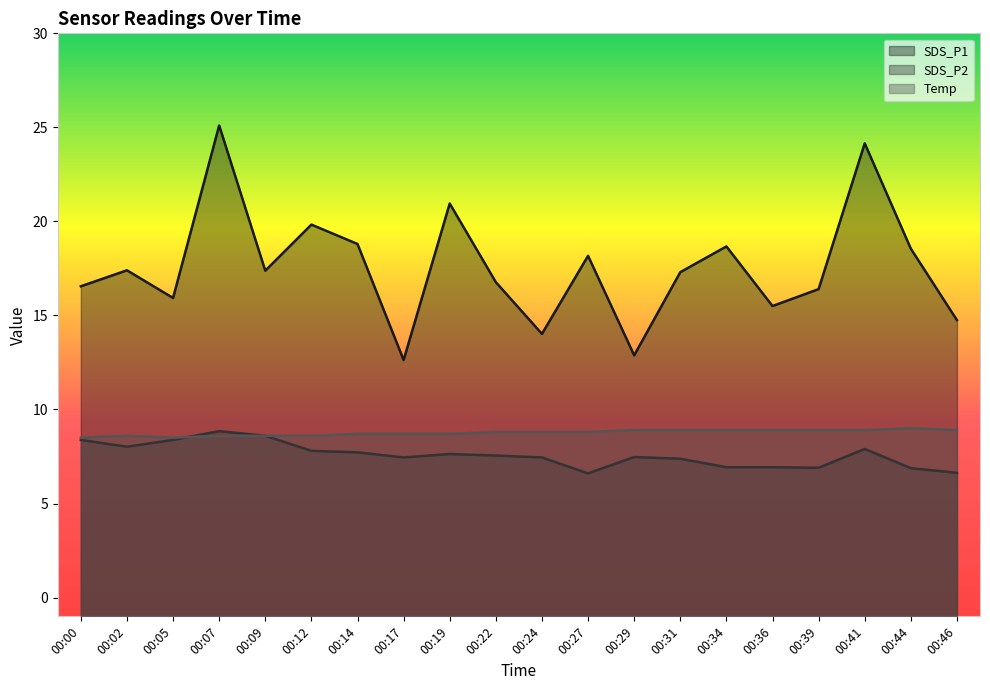

Does the chart display data point markers on the line(s)?

No